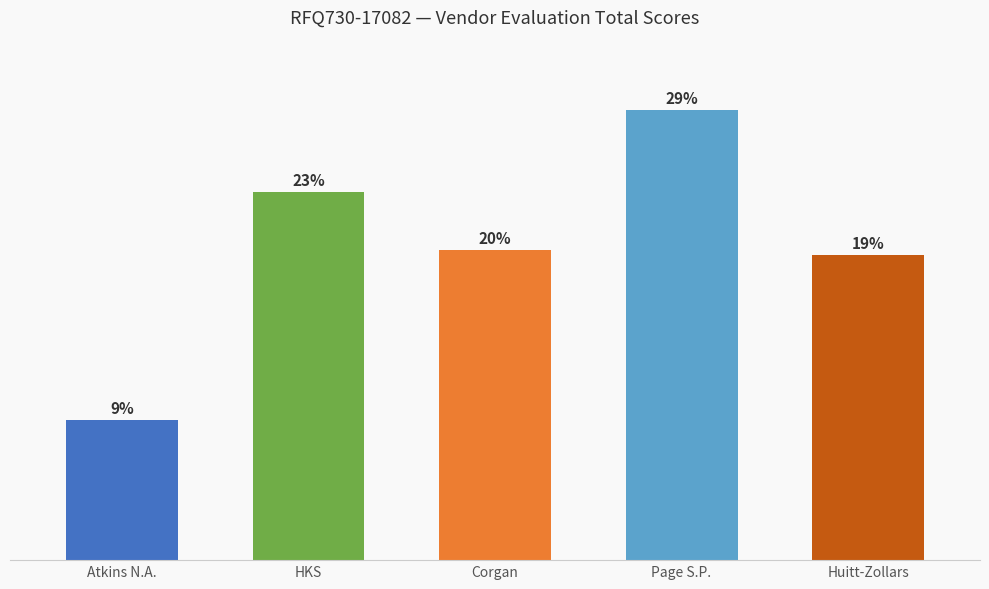

Are the bars horizontal?

No